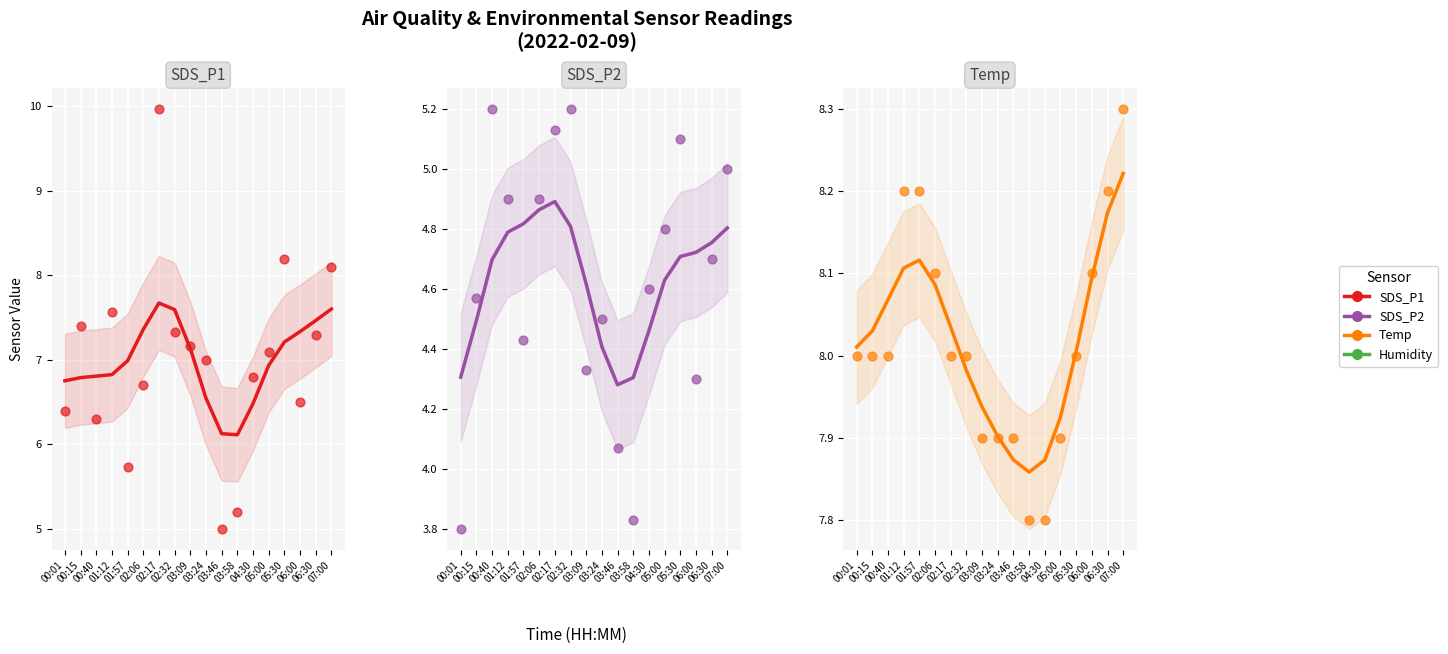

Which series has the largest total across all categories?

Temp trend